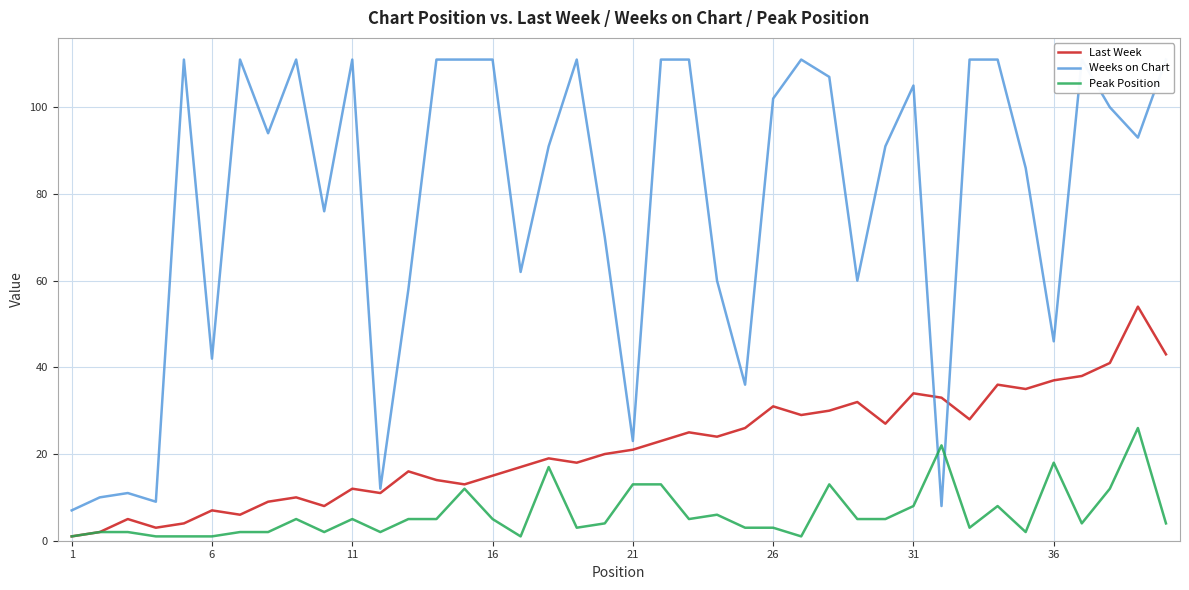

How many lines are shown in the chart?

3